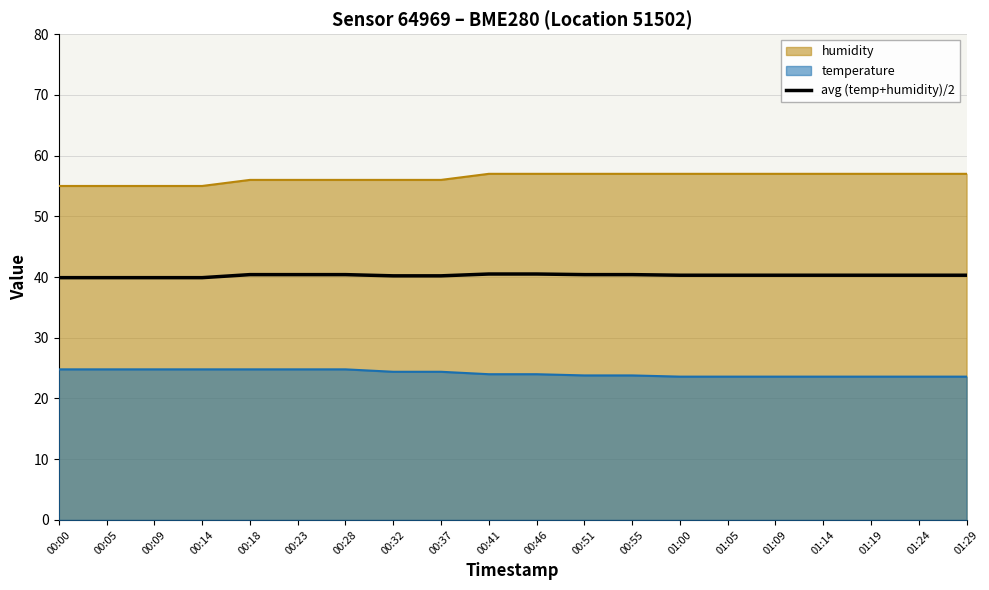

What is the label of the 4th point from the left?

00:14